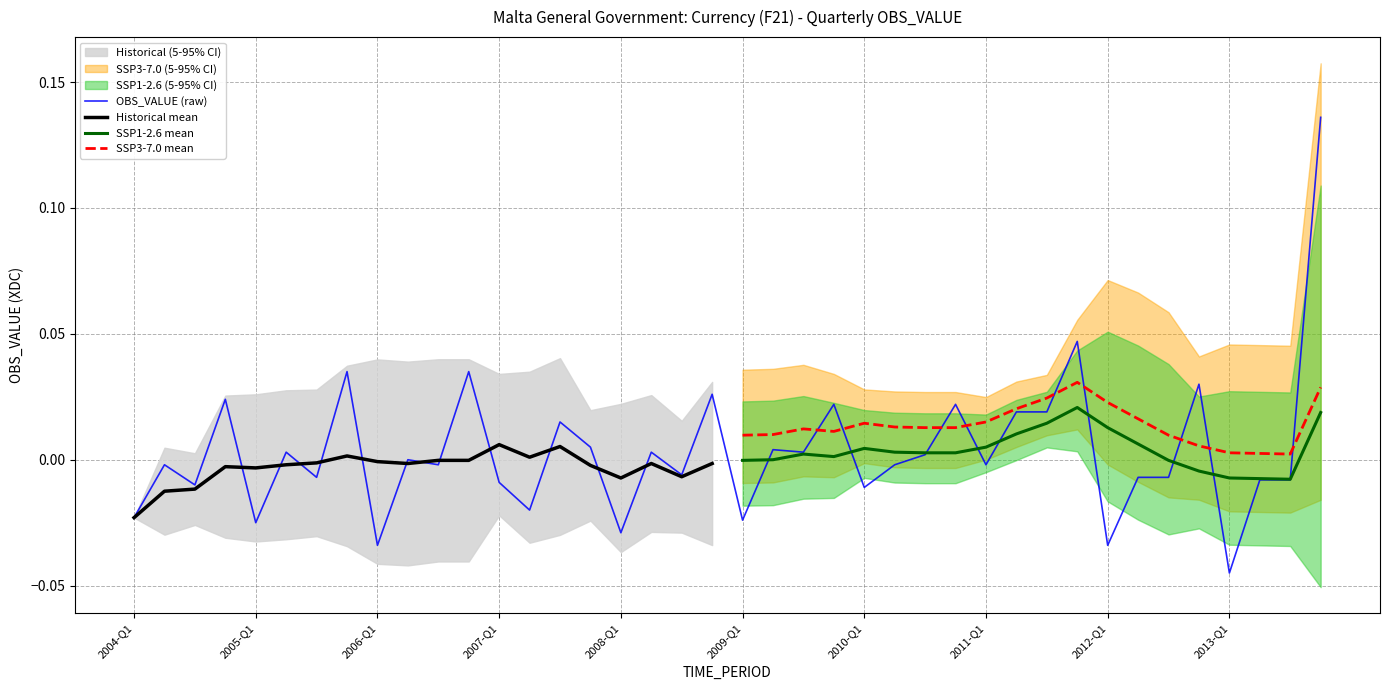

What is the difference between the maximum and minimum values?

0.2